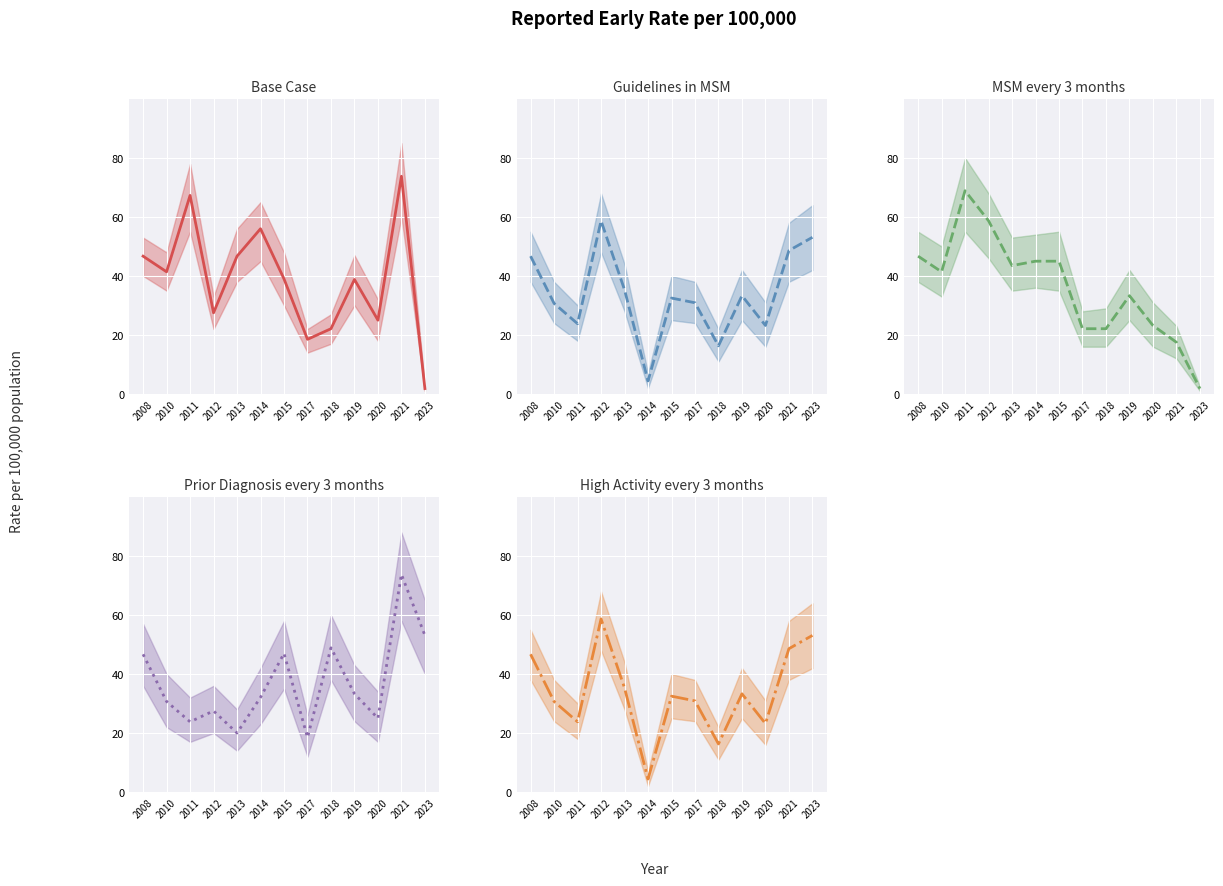

Does the chart display data point markers on the line(s)?

No